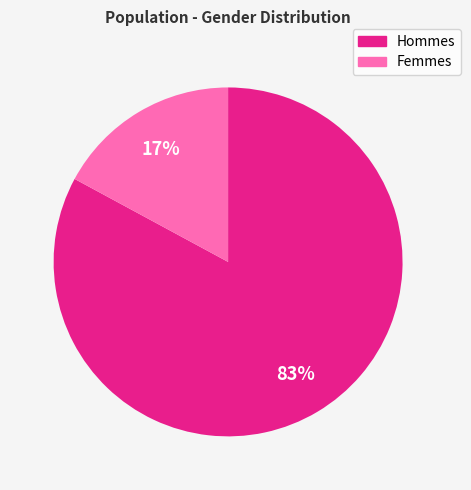

Does any single category account for the majority?

Yes